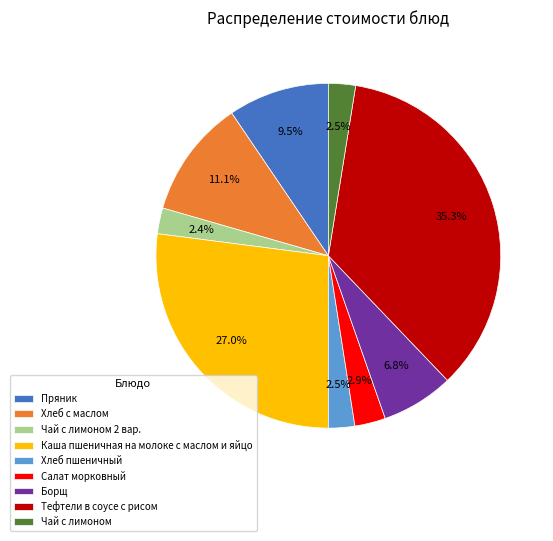

How many segments does this pie chart have?

9